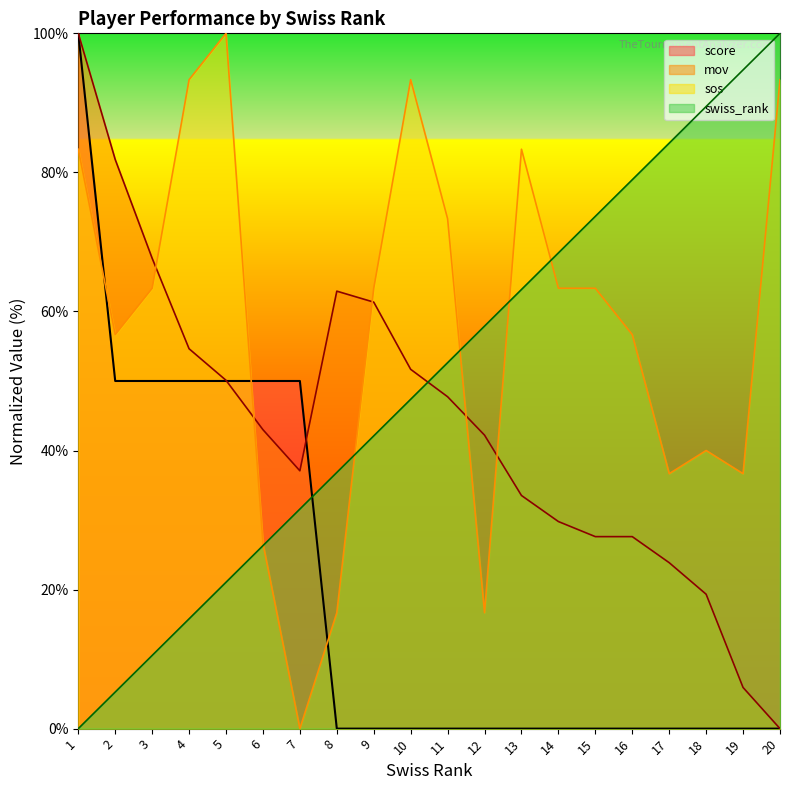

At how many categories does at least one series exceed 46?

20